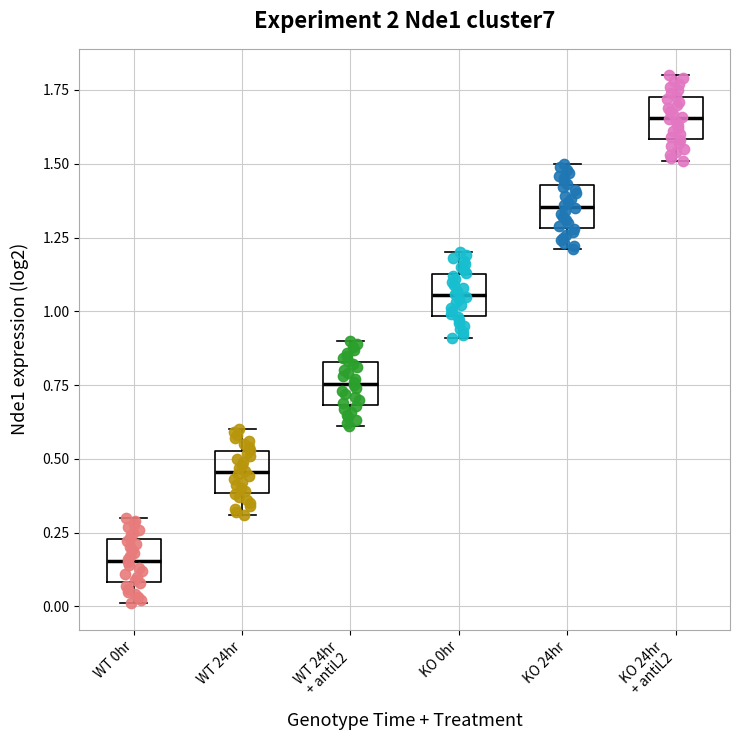

Where is the upper edge of the box for WT 0hr on the y-axis? The values are not printed on the chart, so give them approximately, as read against the axis.

0.25